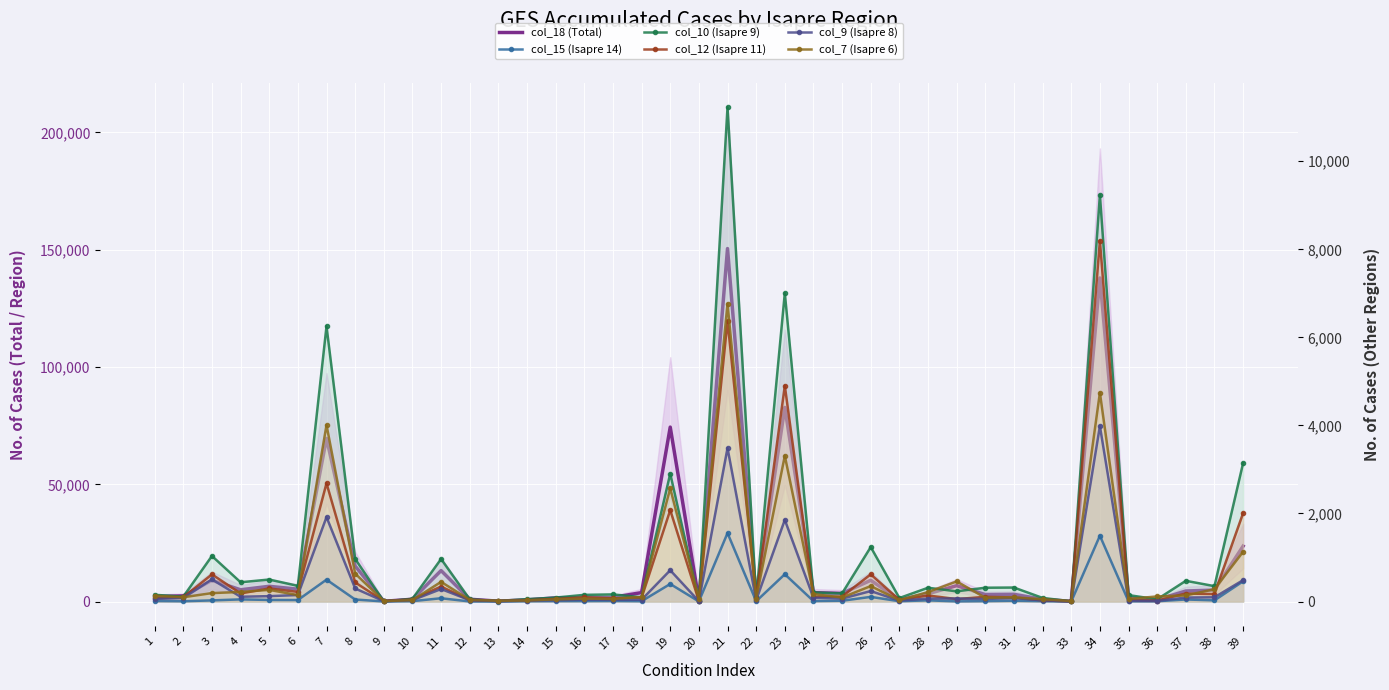

How many interior local valleys does the col_15 (Isapre 14) series have?

13